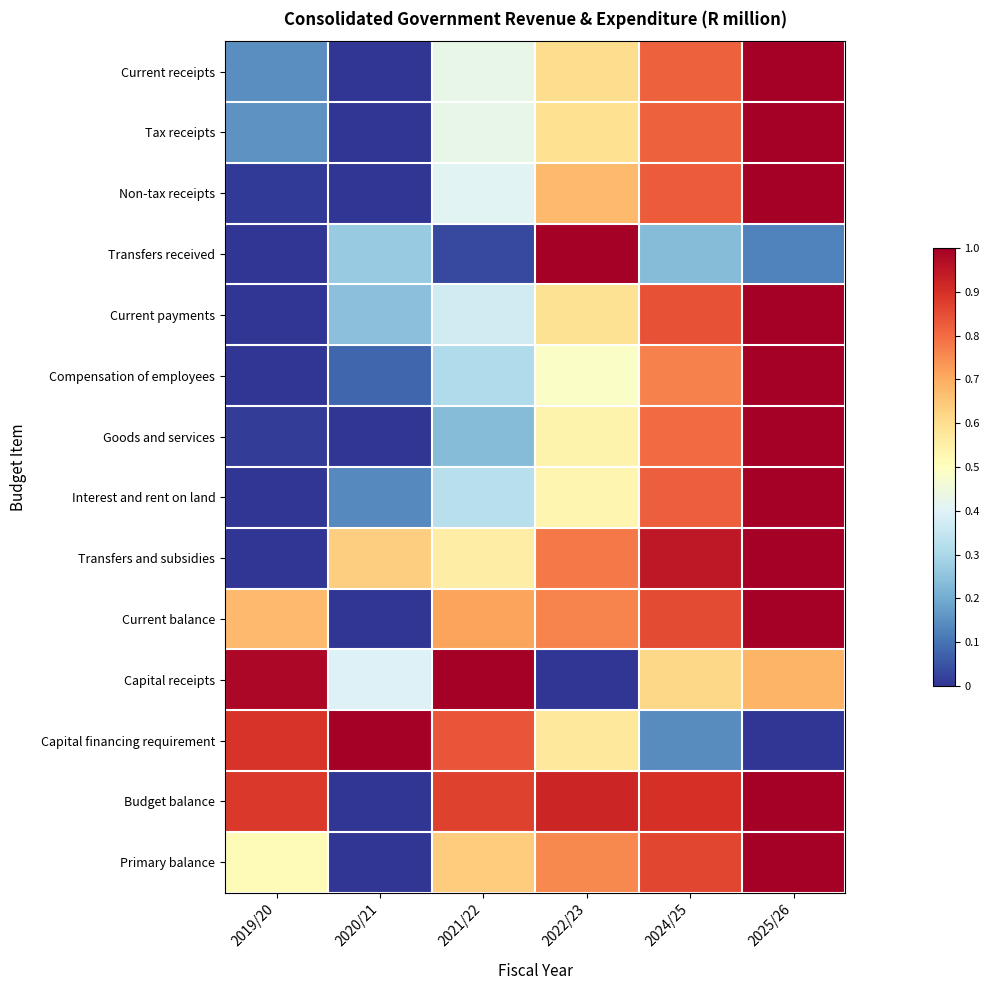

Between 2020/21 and 2022/23, which series saw the biggest shift?

Budget balance